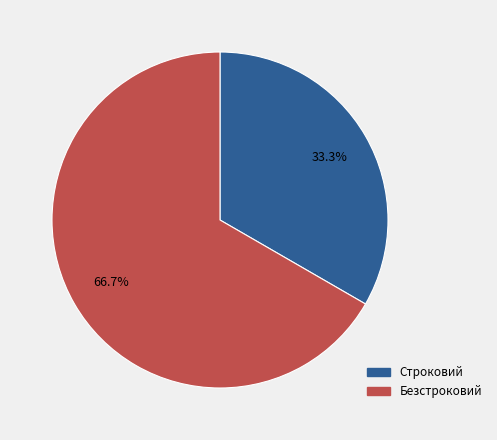

To the nearest percent, what portion does Безстроковий represent?

67%